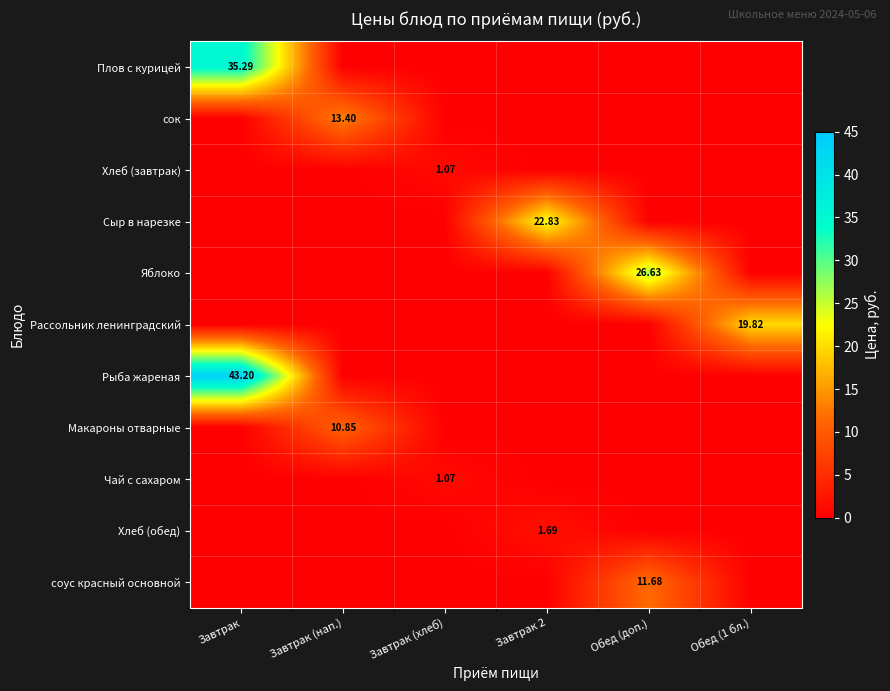

At how many categories does at least one series exceed 7?

5